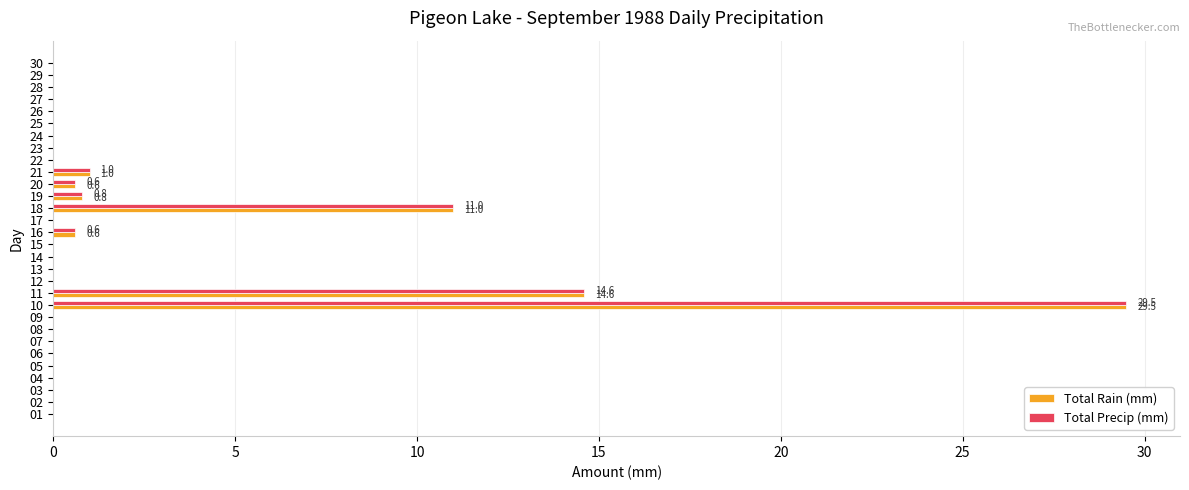

What is the maximum value for Total Precip (mm)?

29.5